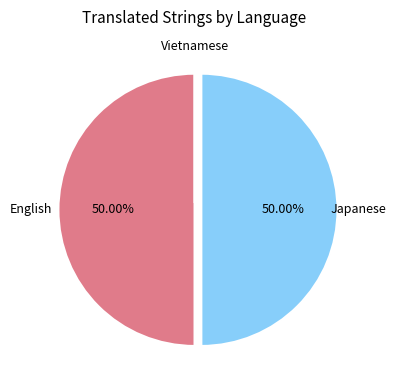

Which slice is the smallest?

Vietnamese